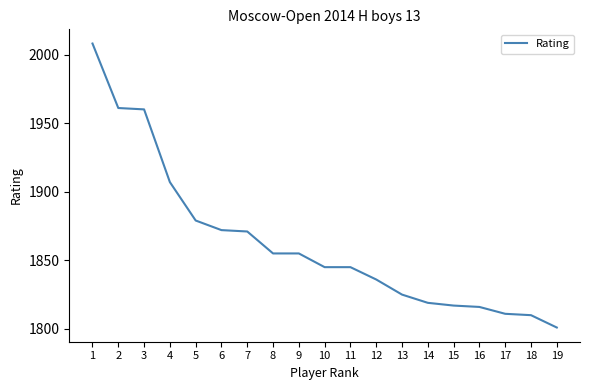

What is the greatest value displayed?

2008